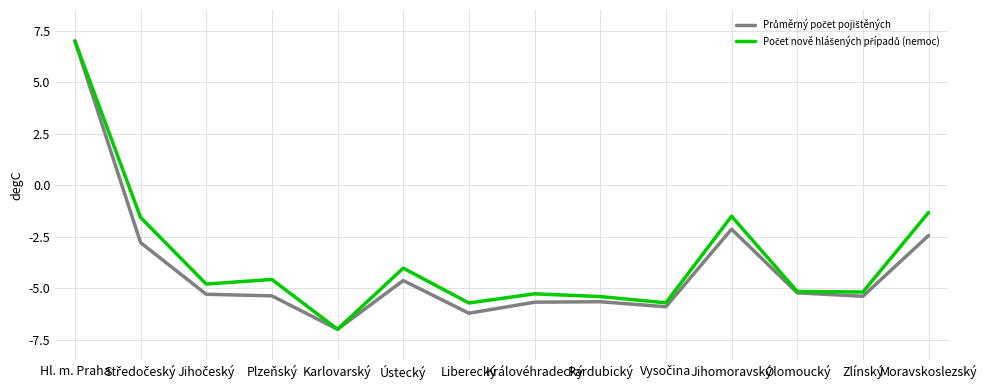

What position from the right is Liberecký?

8